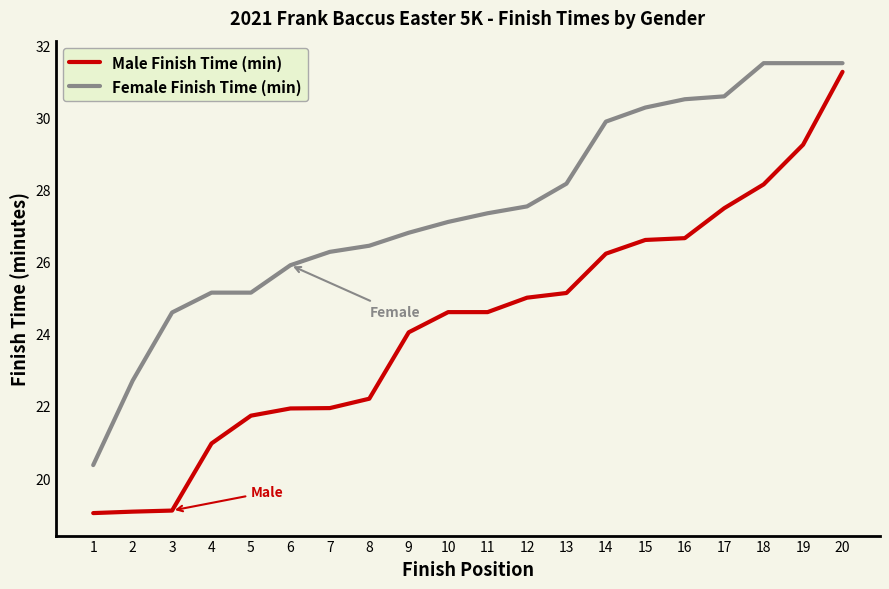

What is the difference between the maximum and second lowest values in the Female Finish Time (min) series?

8.8